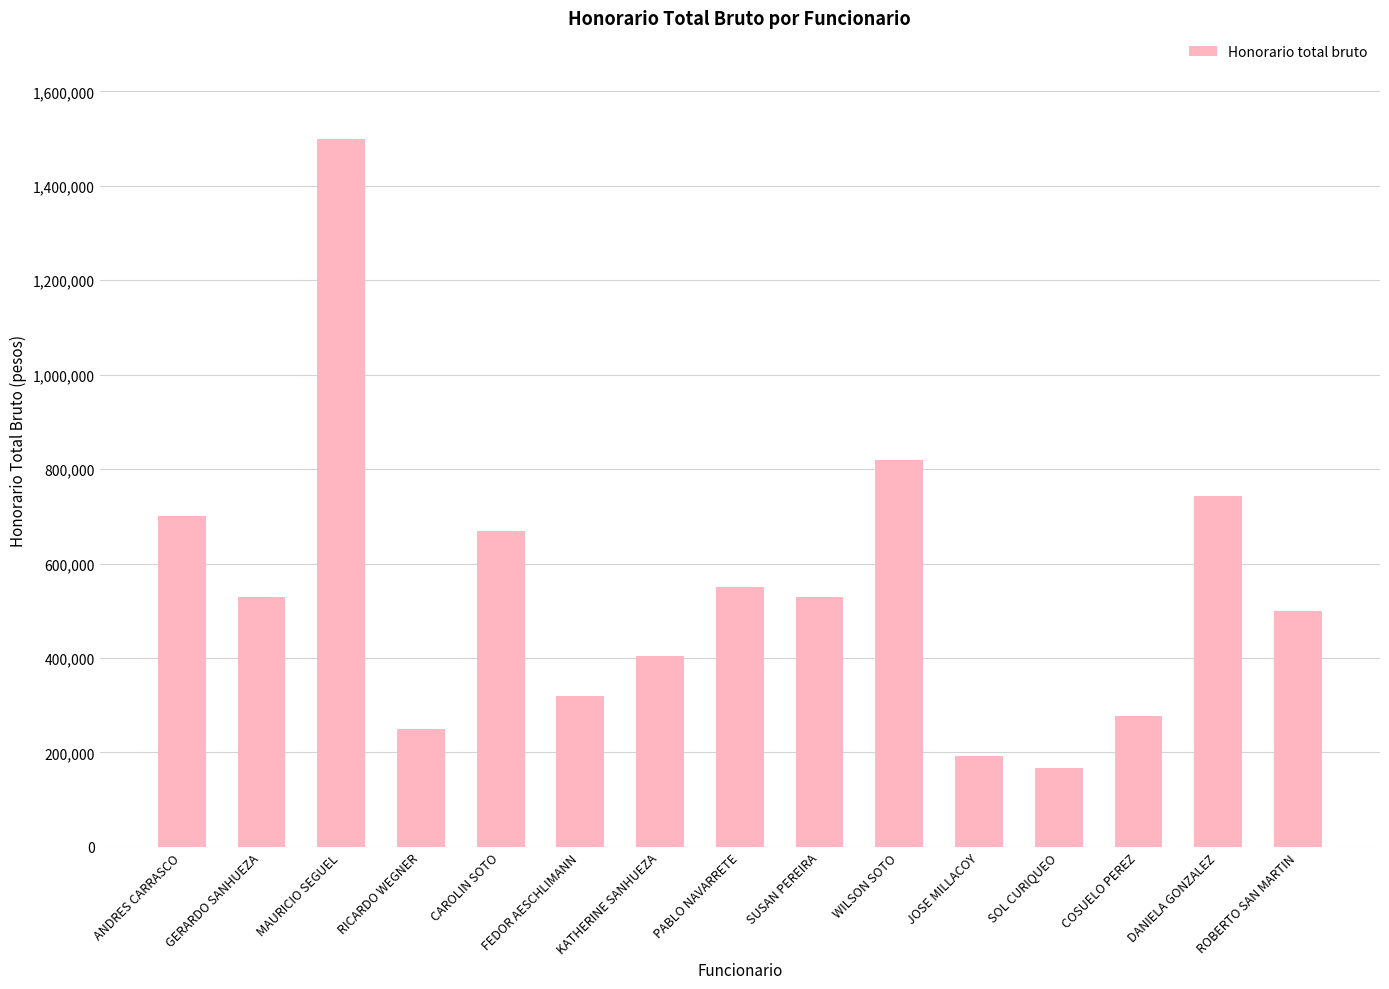

What is the maximum value shown in the chart?

1500000